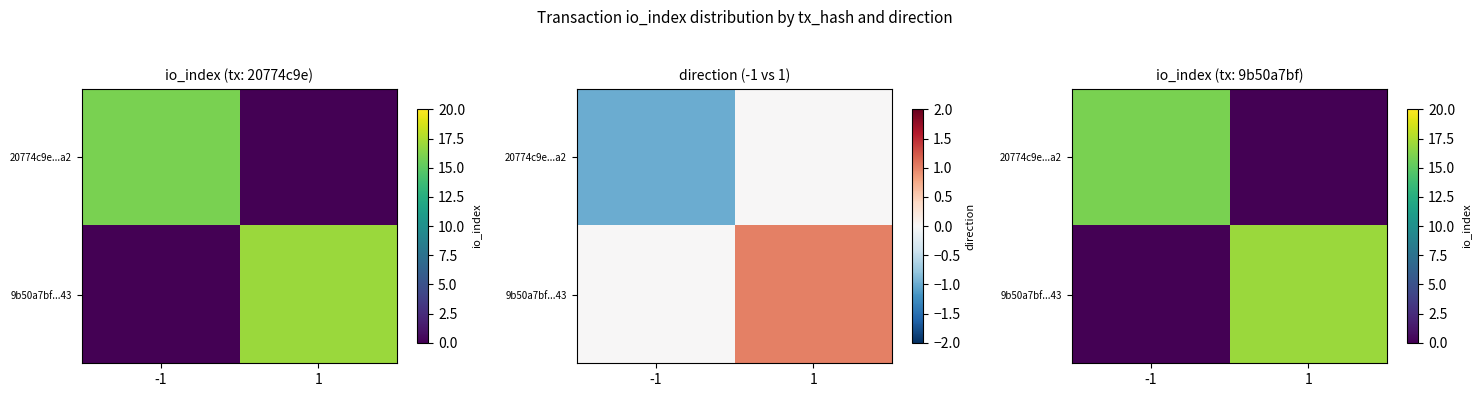

Between -1 and 1, which series saw the biggest shift?

9b50a7bf...43